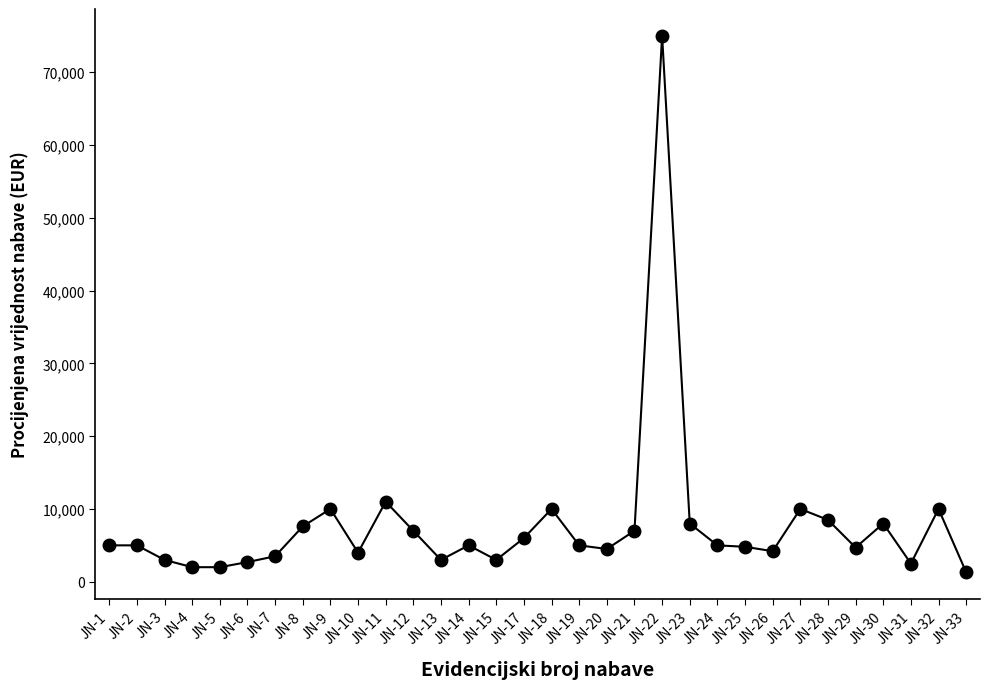

How many series are shown in this chart?

1